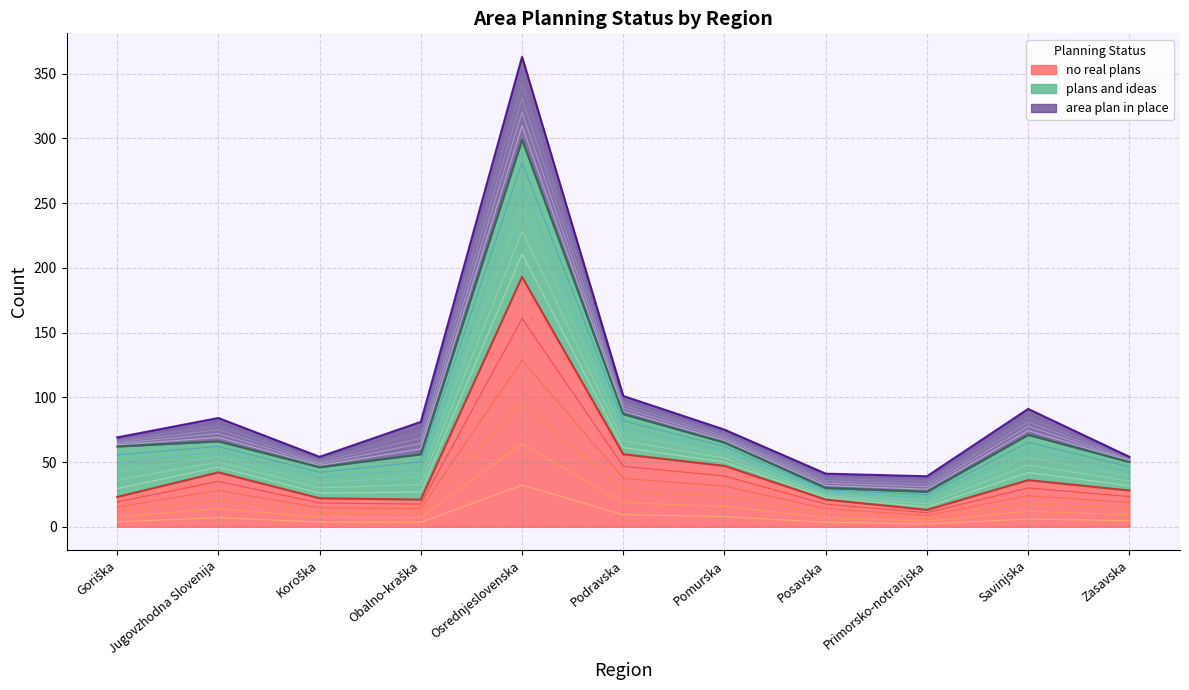

True or false: plans and ideas has more than 2 points higher than both neighbors.

False